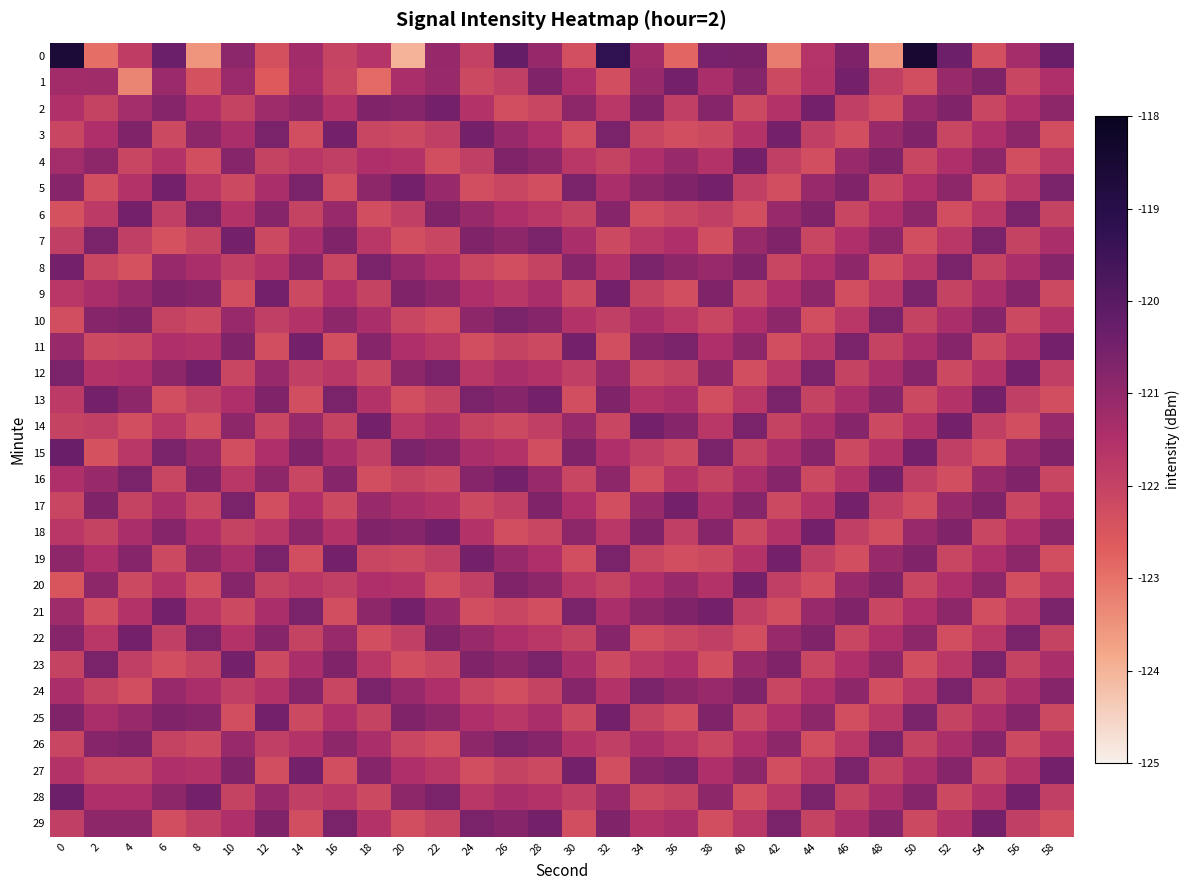

What is the difference between the highest and lowest values at 12?

2.1